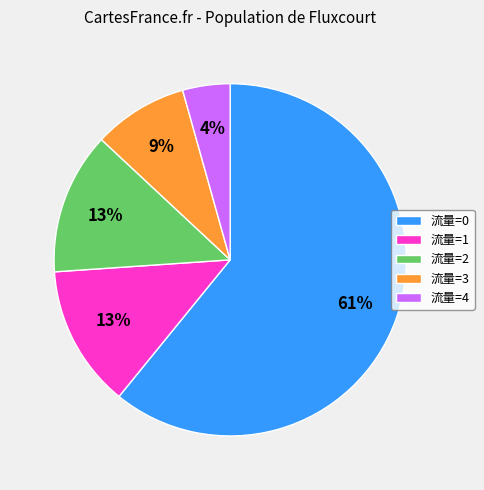

What is the largest slice in the pie chart?

流量=0